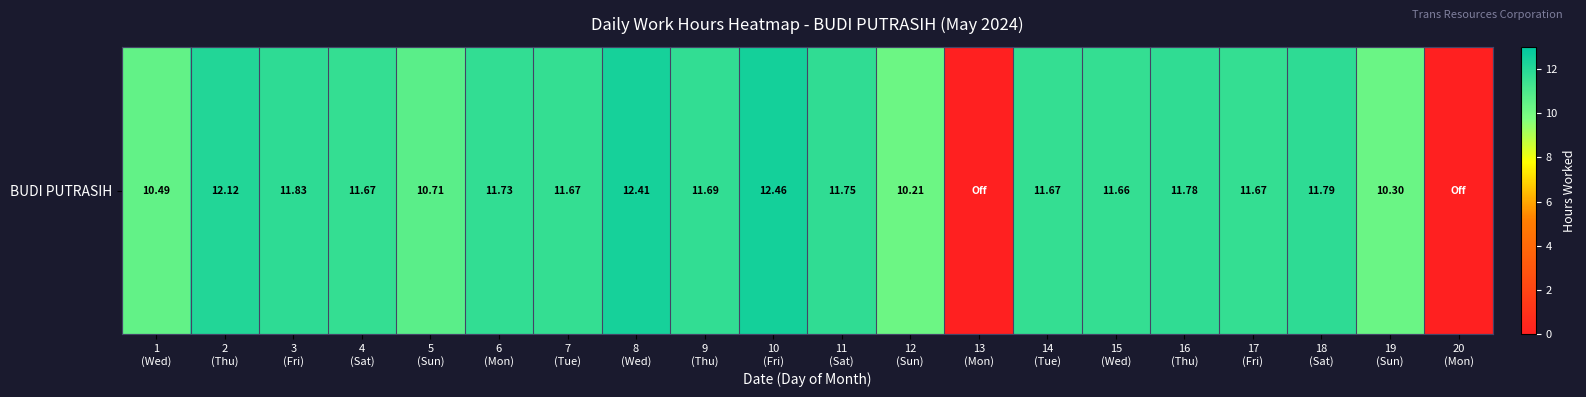

Reading left to right, transcribe all the data shown in this chart.

10.5	12.1	11.8	11.7	10.7	11.7	11.7	12.4	11.7	12.5	11.8	10.2	0.0	11.7	11.7	11.8	11.7	11.8	10.3	0.0